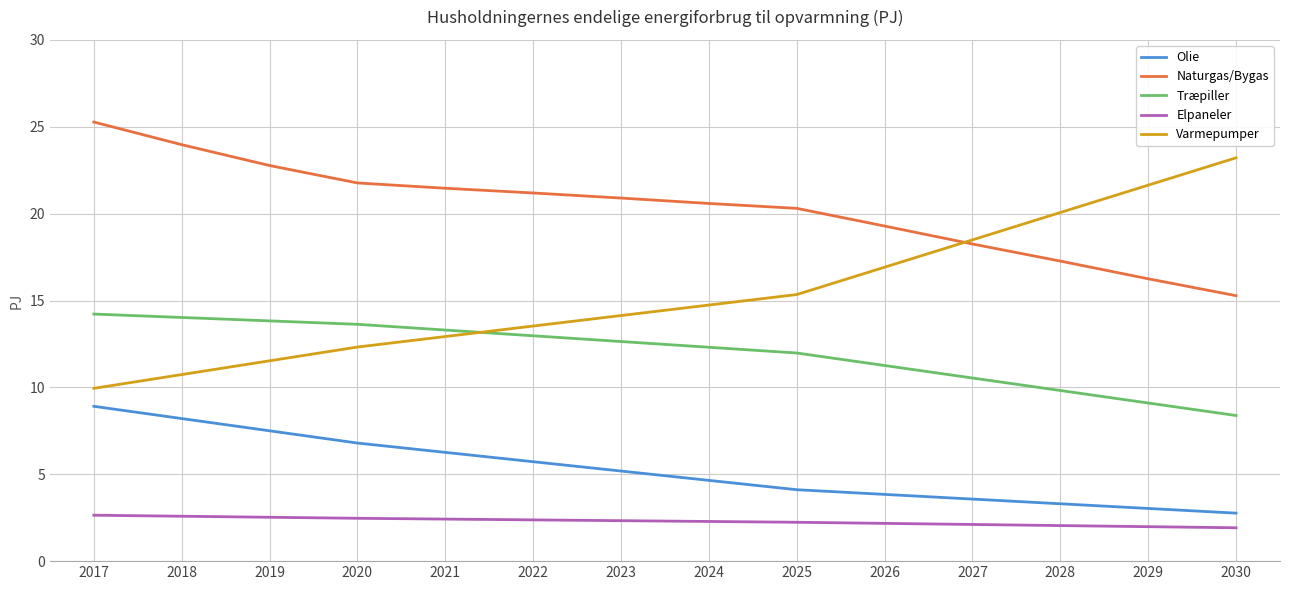

Is the value of Varmepumper at 2017 greater than the value of Træpiller at 2019?

No